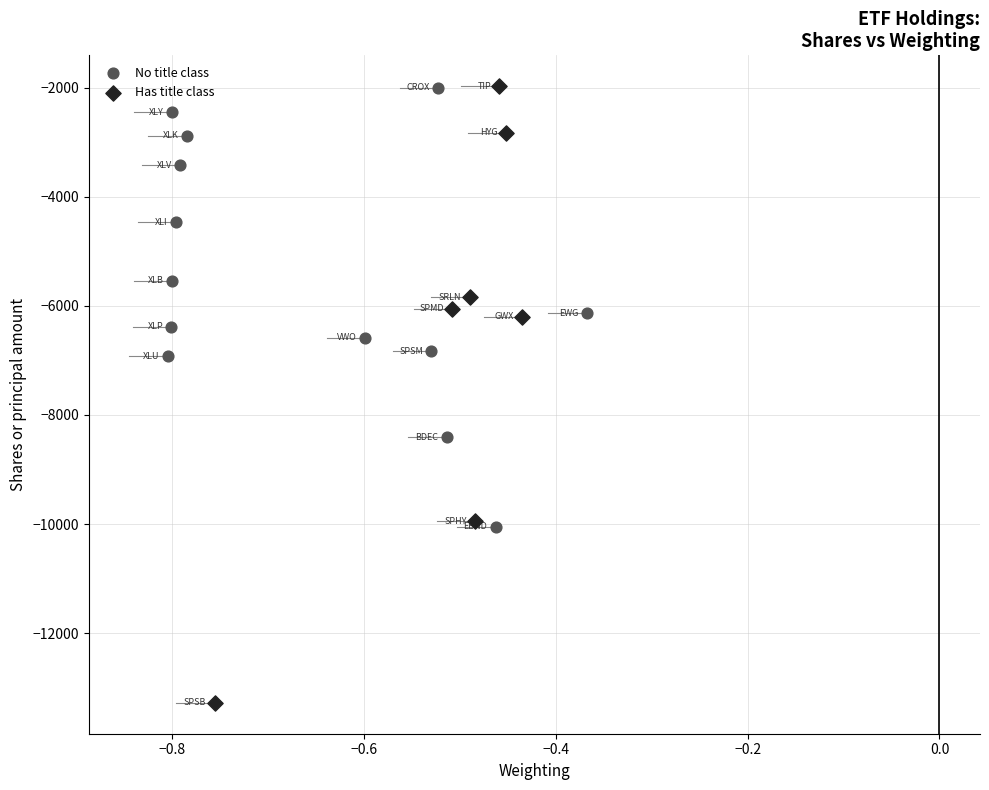

Which series has the largest Y range (max minus min)?

Has title class